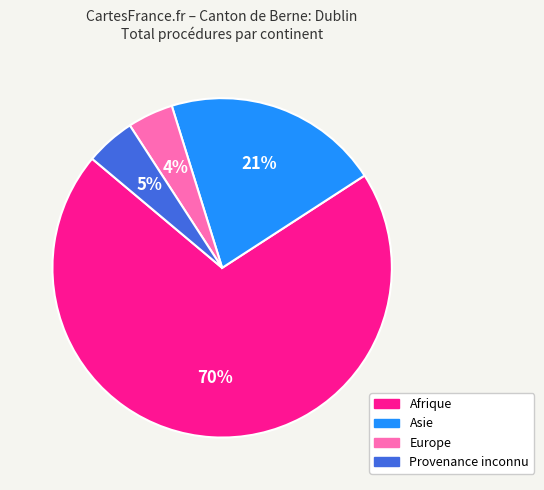

Do Afrique and Asie together represent more than half of the pie?

Yes